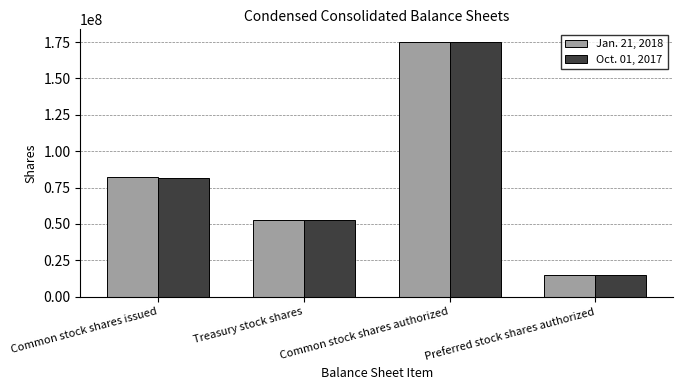

Reading left to right, list all the values displayed in this chart.

Jan. 21, 2018: Common stock shares issued=81943562	Treasury stock shares=52411407	Common stock shares authorized=175000000	Preferred stock shares authorized=15000000
Oct. 01, 2017: Common stock shares issued=81843483	Treasury stock shares=52411407	Common stock shares authorized=175000000	Preferred stock shares authorized=15000000